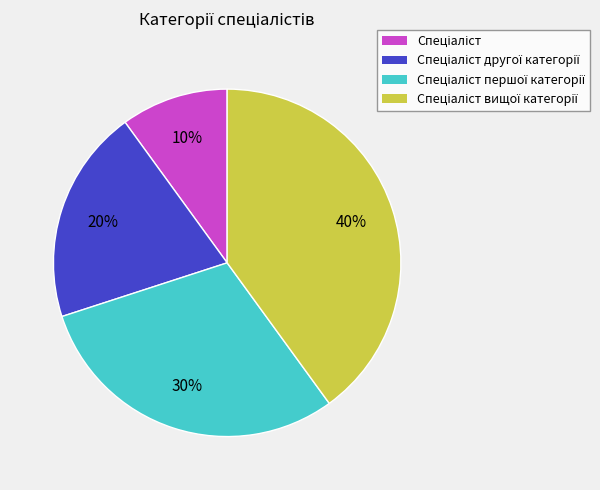

To the nearest percent, what is the difference between the largest and smallest slice percentages?

30%